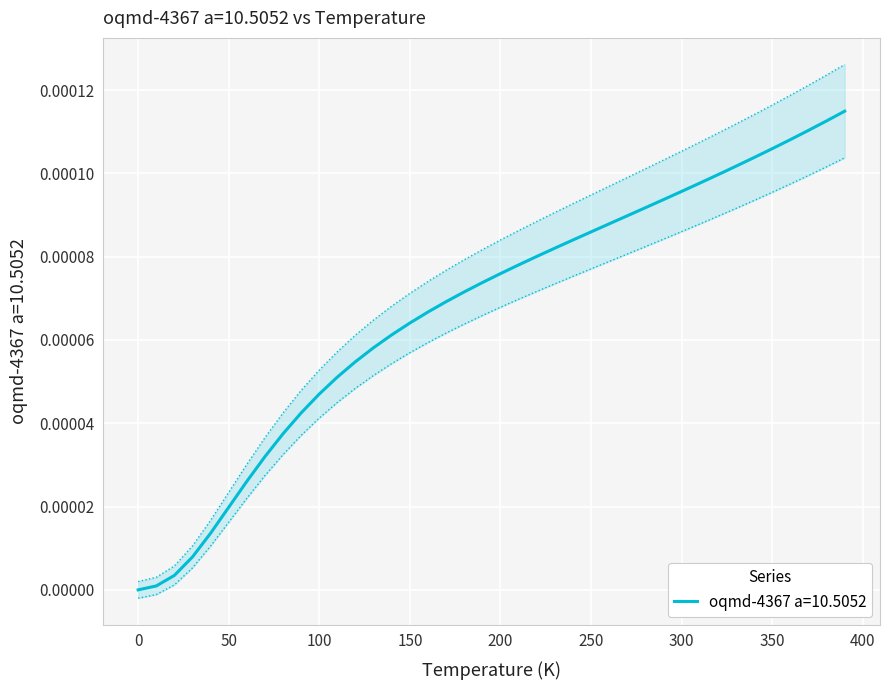

The value of oqmd-4367 a=10.5052 at 0 is 0.0. True or false?

True